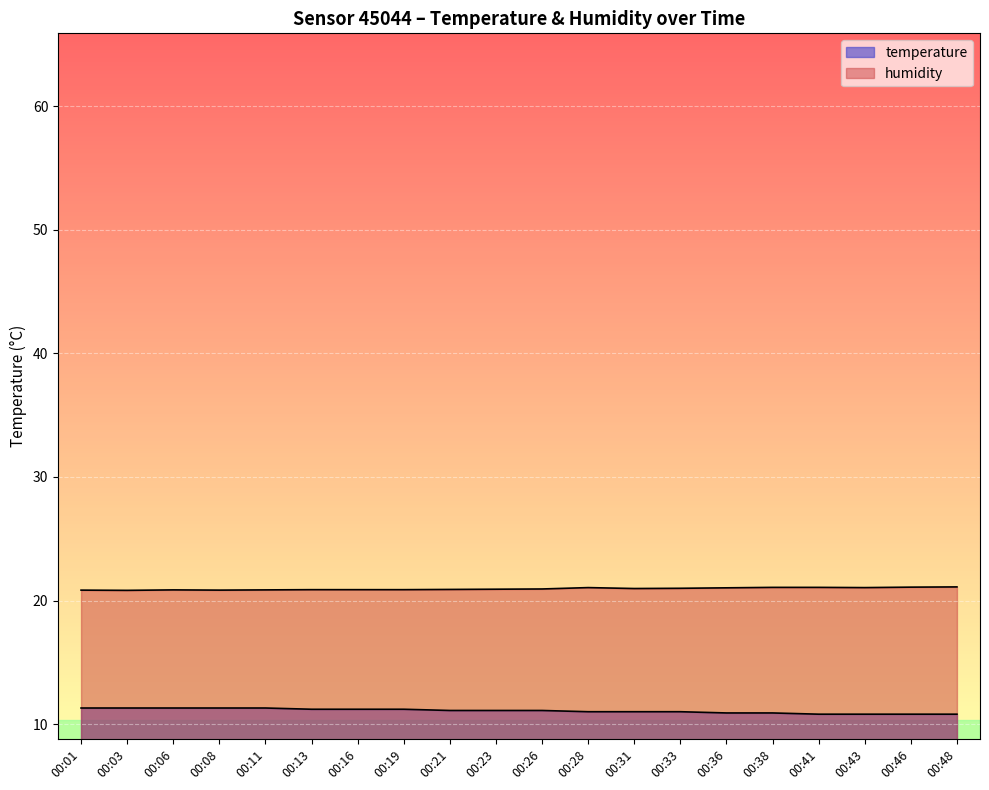

Is the value of temperature at 00:46 greater than the value of humidity at 00:06?

No